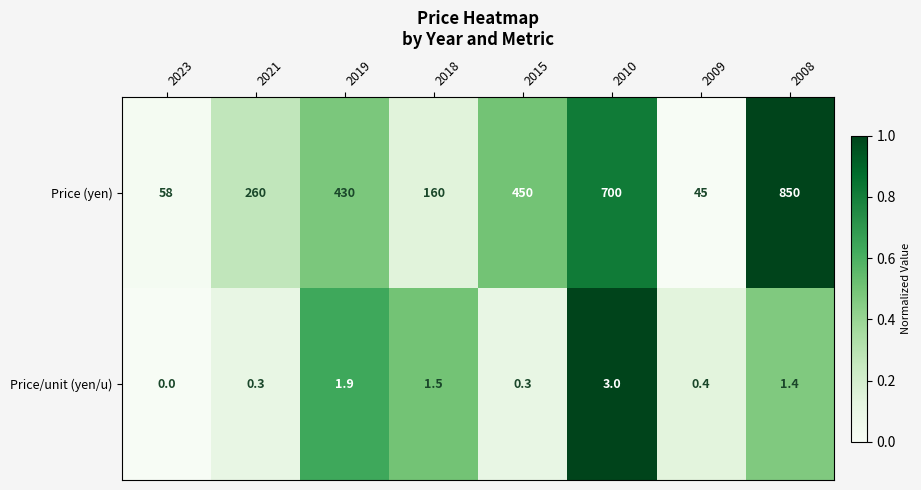

How many series are shown in this chart?

2